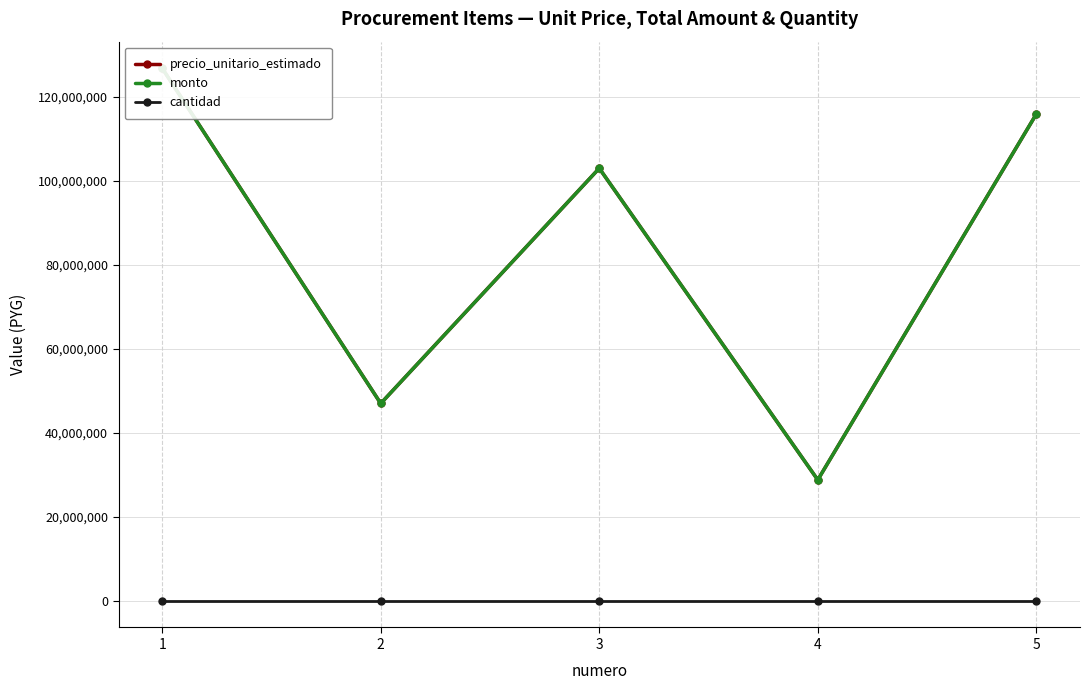

How many lines are shown in the chart?

3